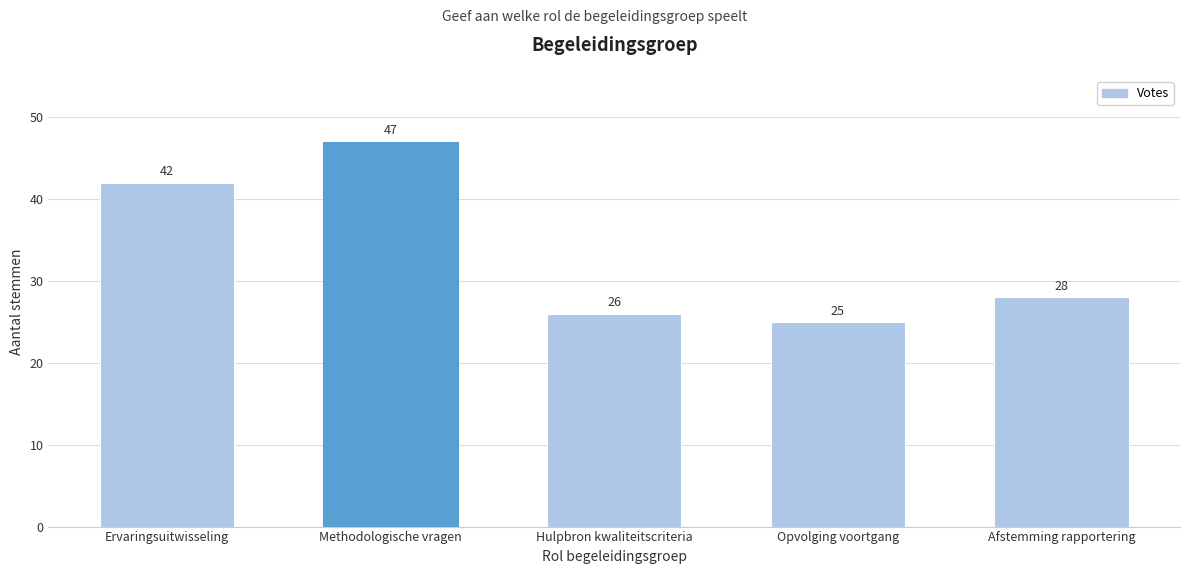

Reading left to right, extract all data points from this chart.

Ervaringsuitwisseling=42	Methodologische vragen=47	Hulpbron kwaliteitscriteria=26	Opvolging voortgang=25	Afstemming rapportering=28